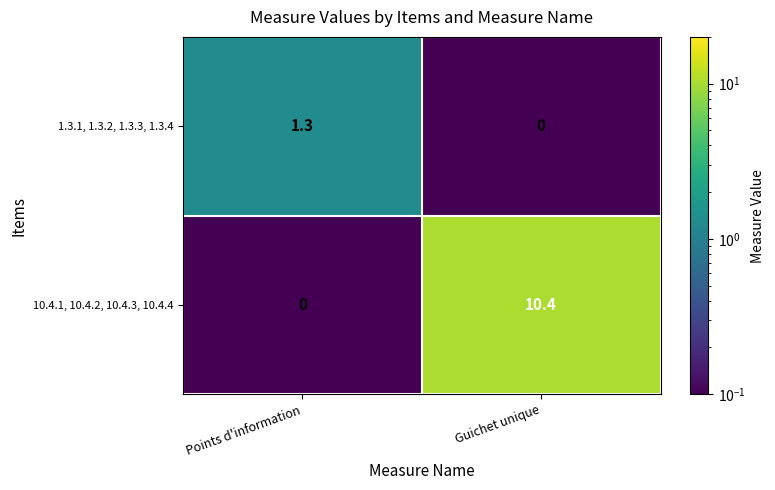

Which series has the widest spread of values?

10.4.1, 10.4.2, 10.4.3, 10.4.4